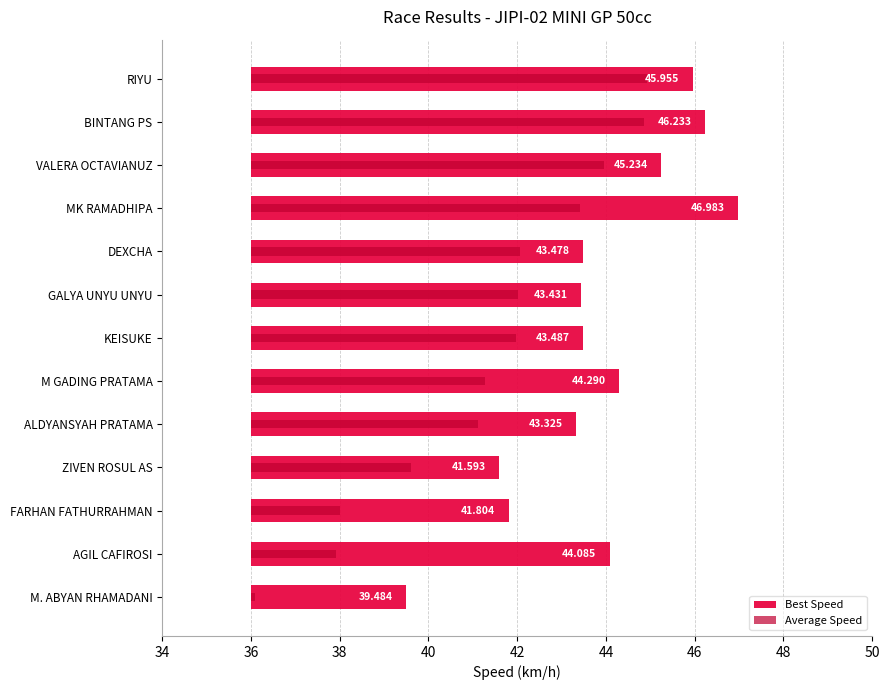

What is the difference between the second highest and second lowest values in the Best Speed series?

4.6